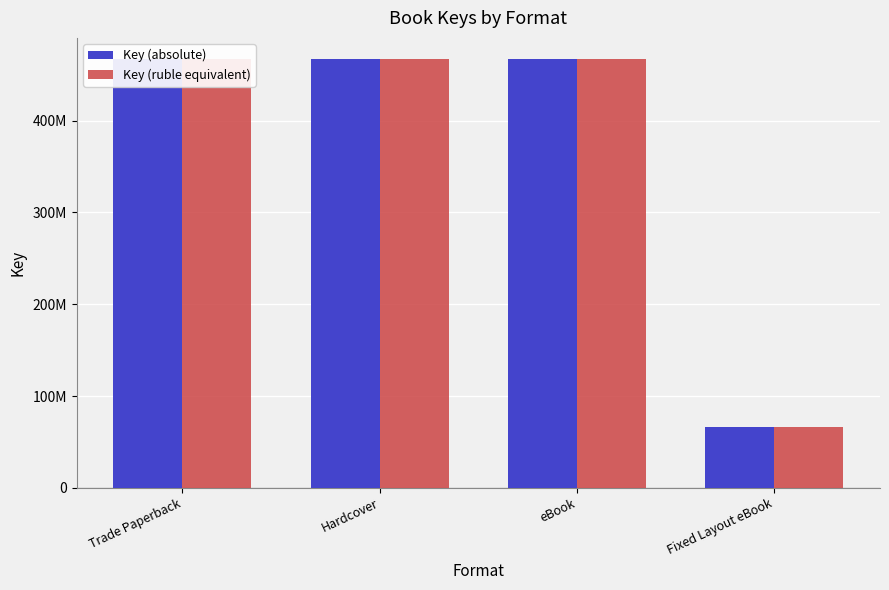

How many bars are there in total?

8